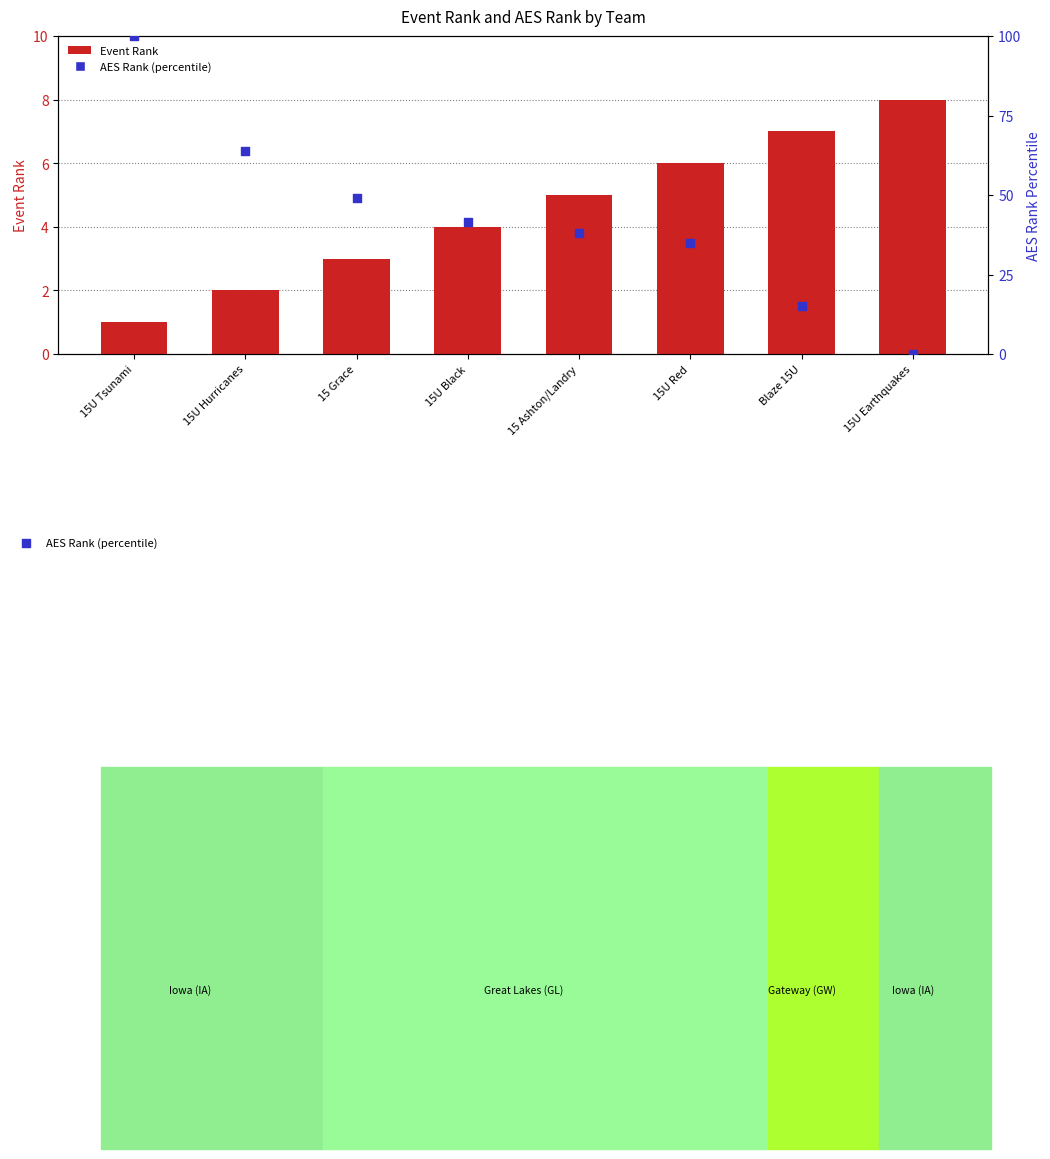

Which series contains the lowest Y value?

AES Rank (percentile)